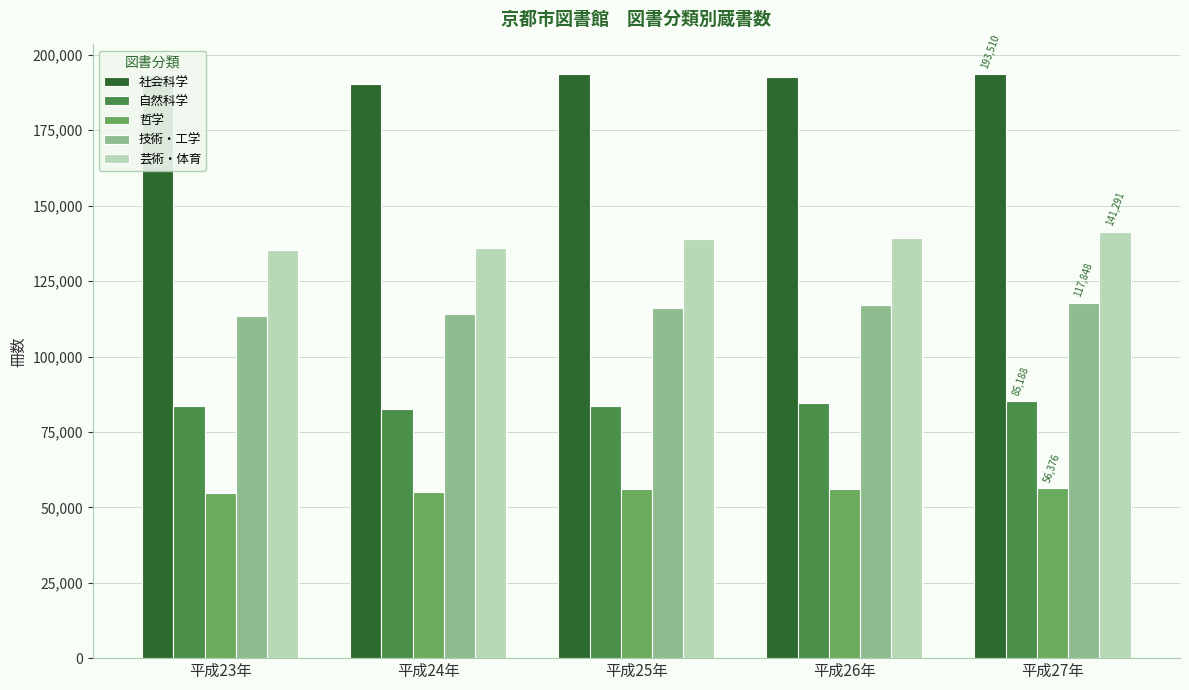

The value of 社会科学 at 平成25年 is 193766. True or false?

True